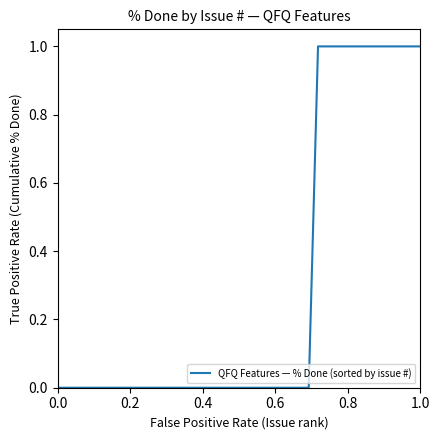

Does the chart have visible grid lines?

No